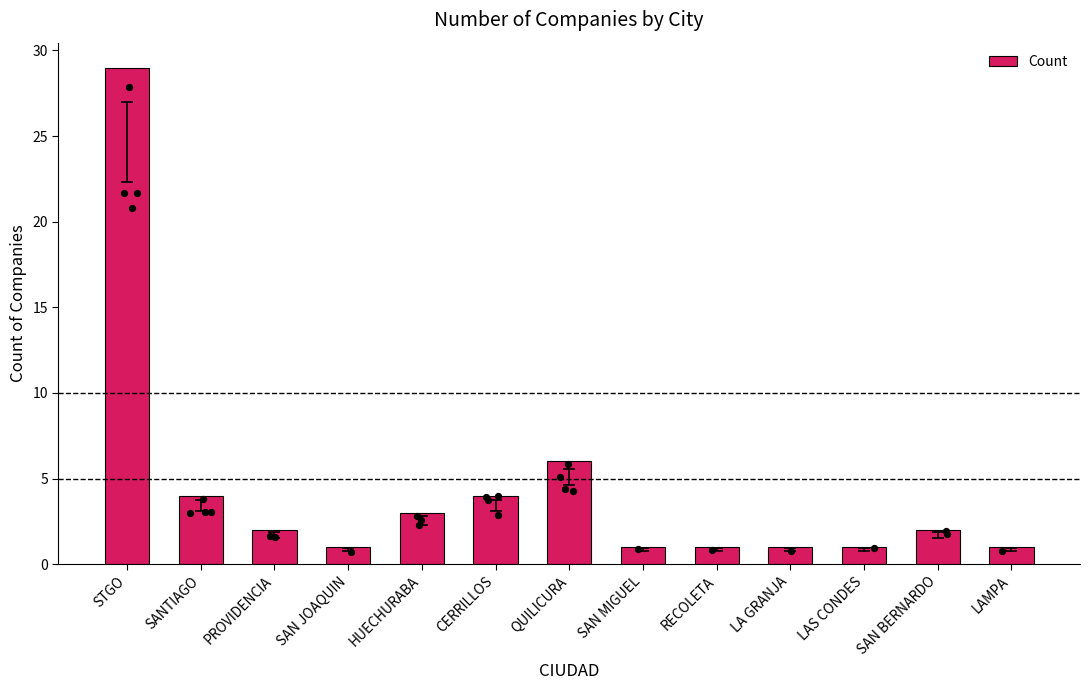

What is the change in value from HUECHURABA to RECOLETA?

-2